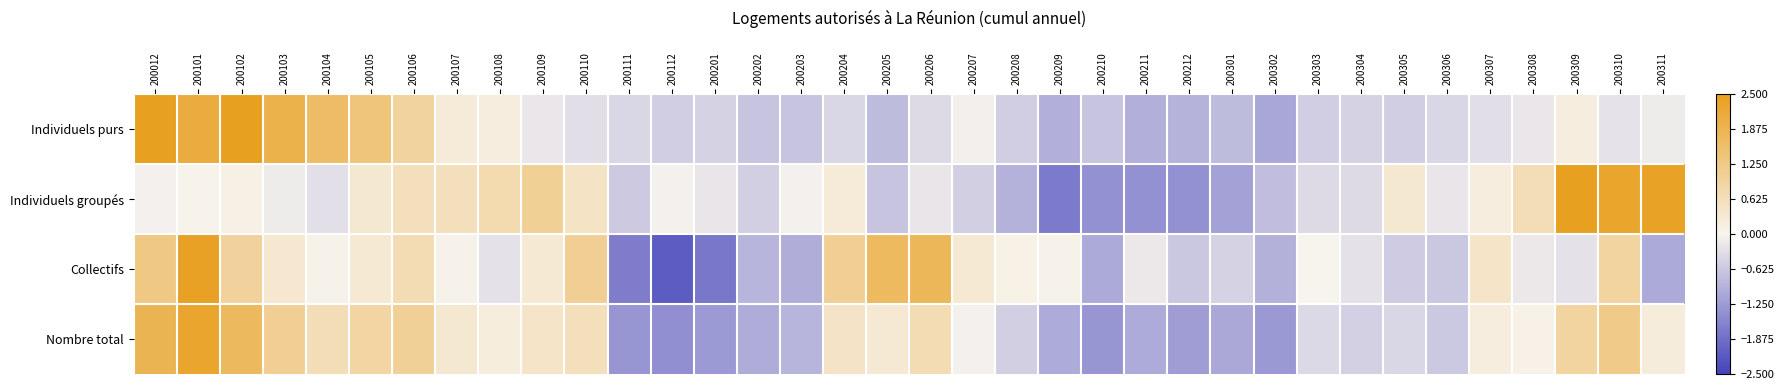

Which series has the largest range (max minus min)?

Collectifs